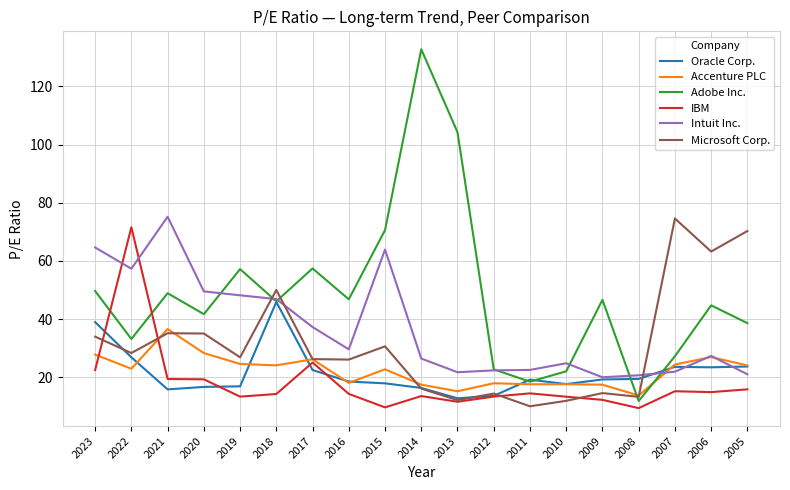

What is the difference between the highest and lowest values at 2010?

12.9